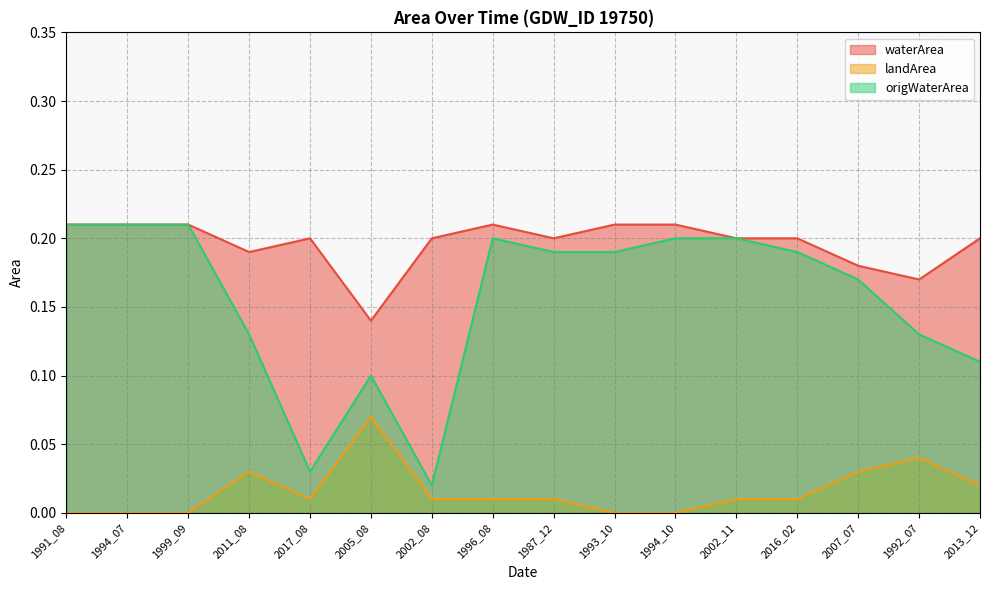

How many lines are shown in the chart?

3